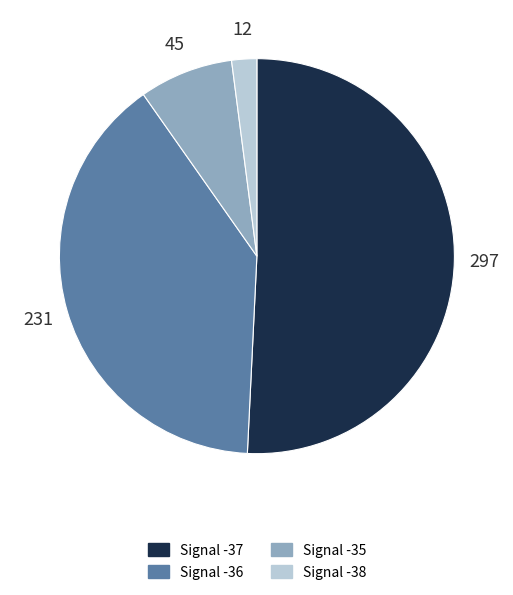

Is there a majority slice in this chart?

Yes